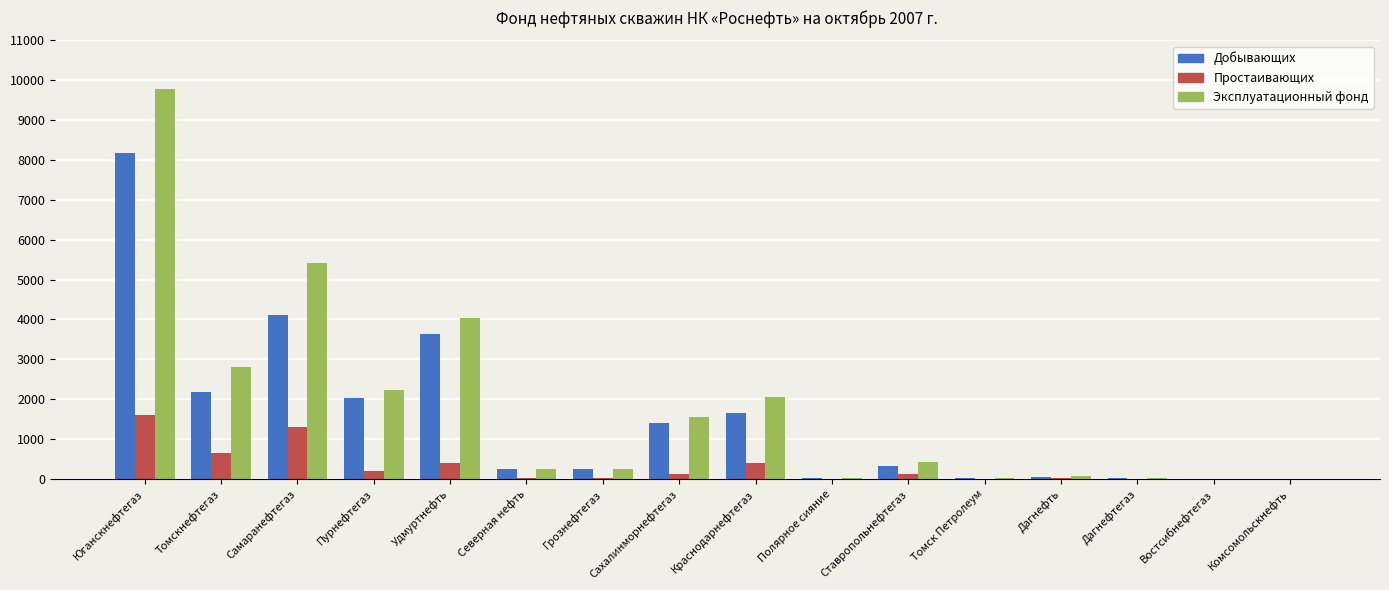

What is the sum of all Эксплуатационный фонд values?

28963